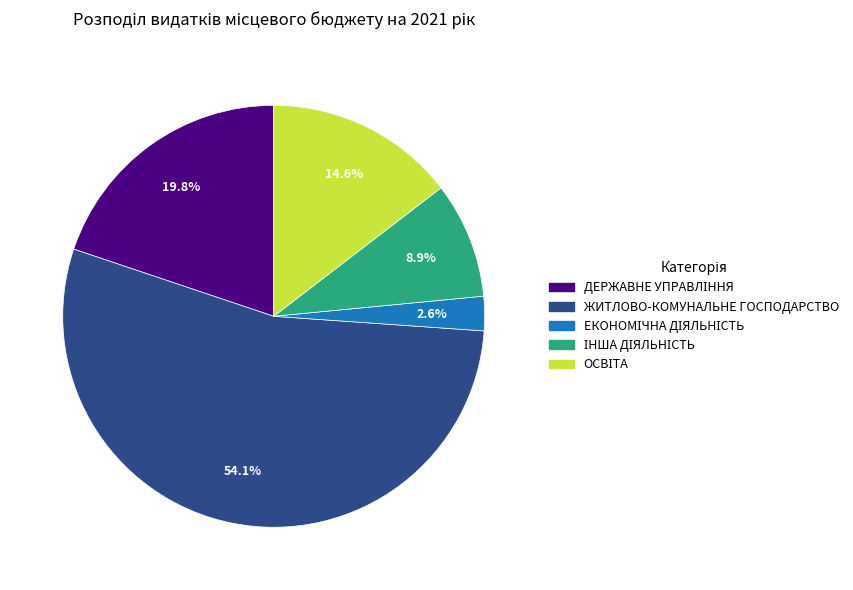

How much of the chart is everything except ЖИТЛОВО-КОМУНАЛЬНЕ ГОСПОДАРСТВО?

45.9%